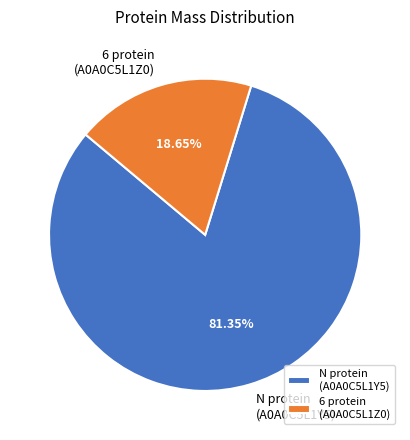

Is there any slice that represents more than half of the pie?

Yes